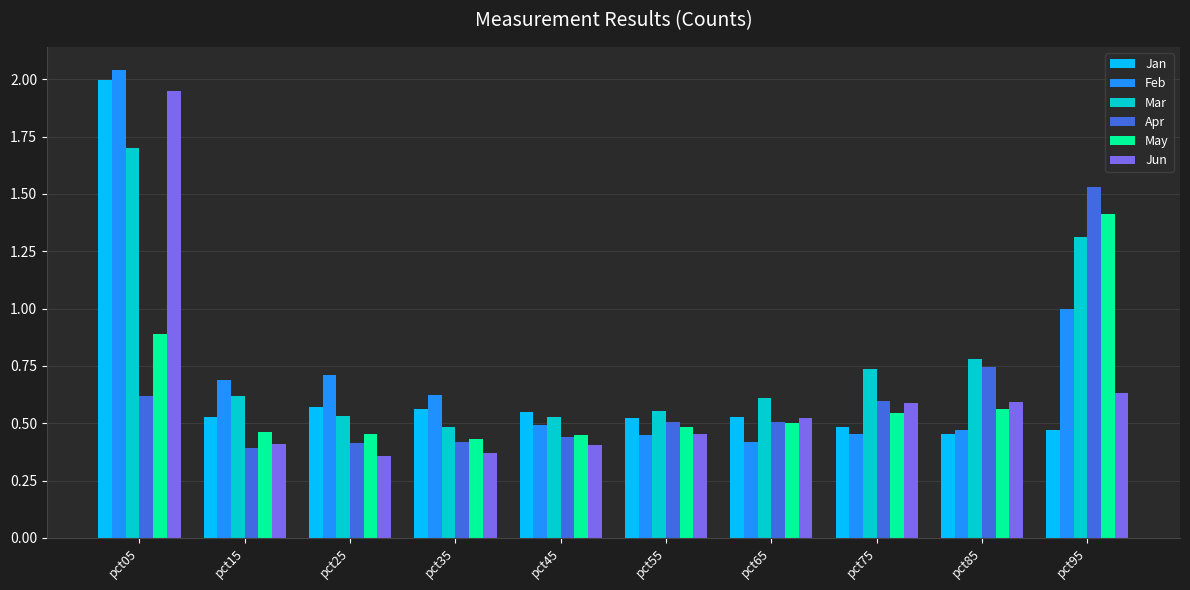

Which category has the highest value across all series?

pct05